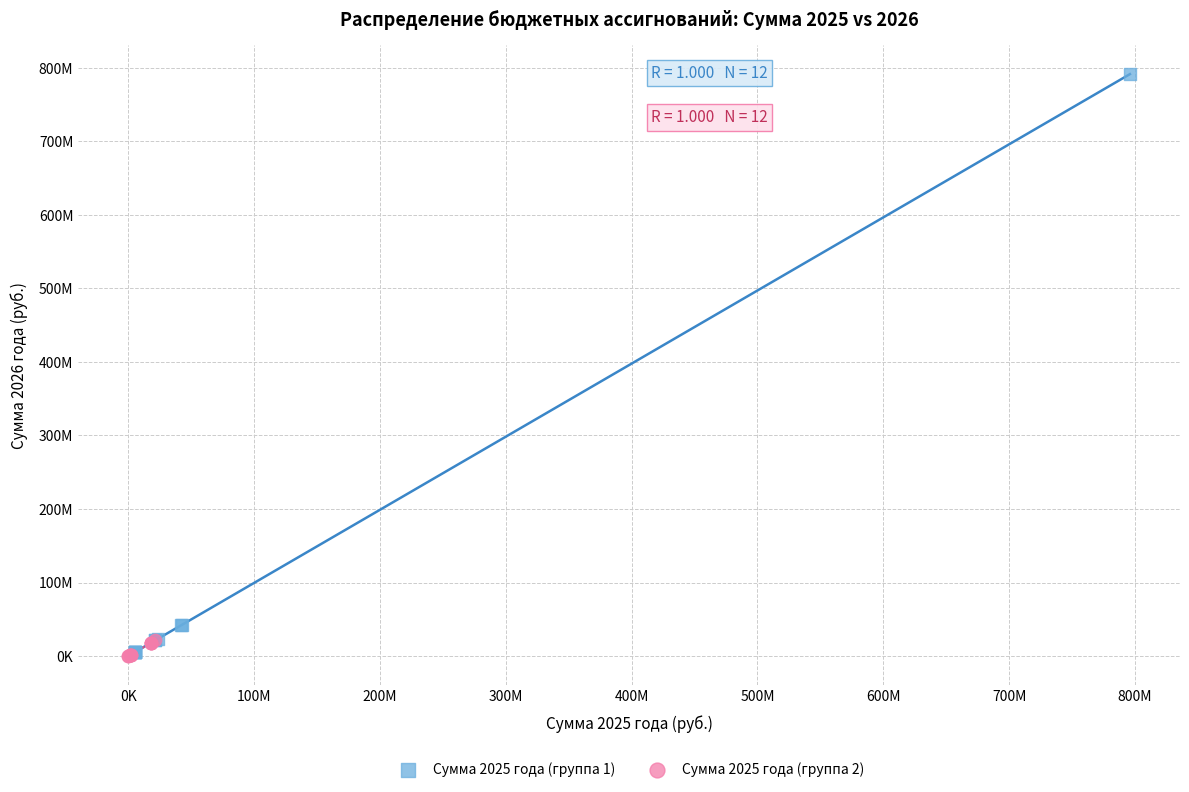

Which series has the largest Y range (max minus min)?

Сумма 2025 года (группа 1)